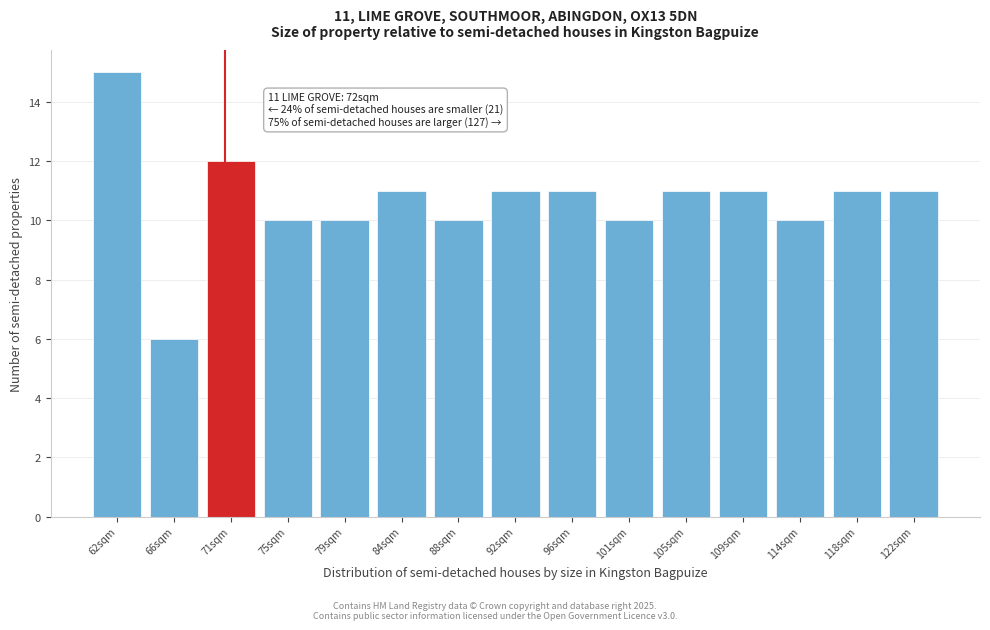

Reading right to left, transcribe all the data shown in this chart.

122sqm=11	118sqm=11	114sqm=10	109sqm=11	105sqm=11	101sqm=10	96sqm=11	92sqm=11	88sqm=10	84sqm=11	79sqm=10	75sqm=10	71sqm=12	66sqm=6	62sqm=15